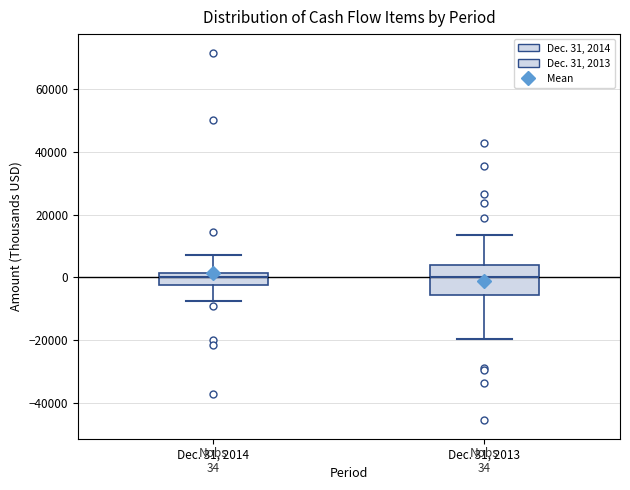

Comparing the boxes themselves (not the whiskers), which one is the tallest?

Dec. 31, 2013